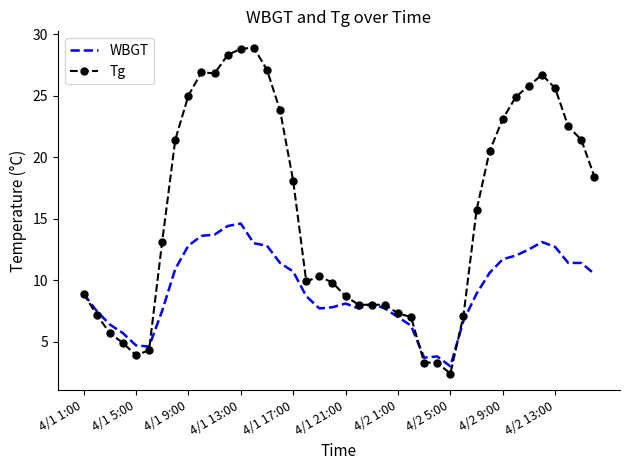

List the series in order of their overall mean, highest first.

Tg, WBGT